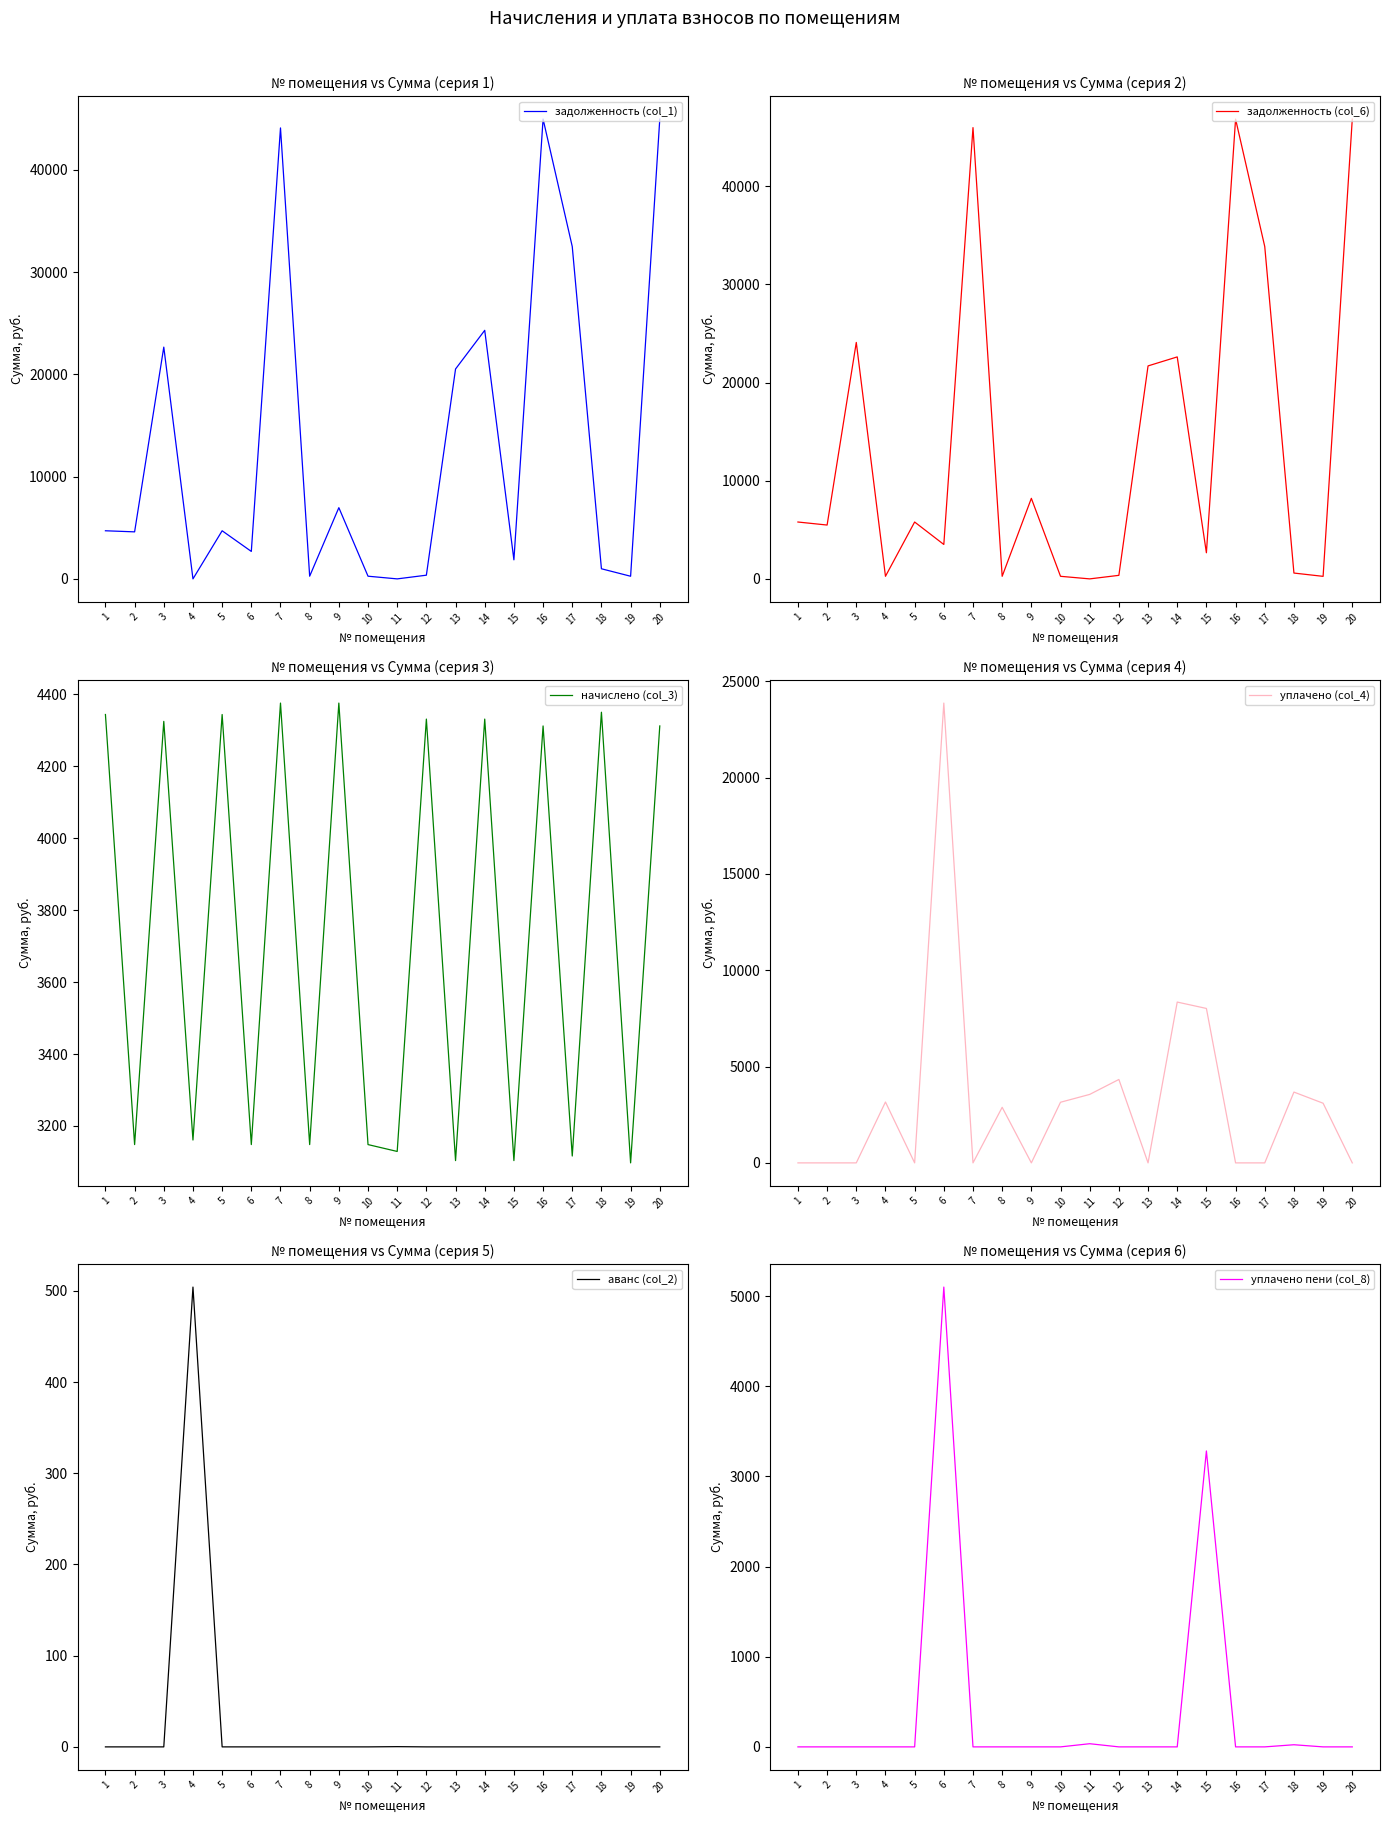

What is the value of the уплачено (col_4) point at the 10th from the left?

3148.2